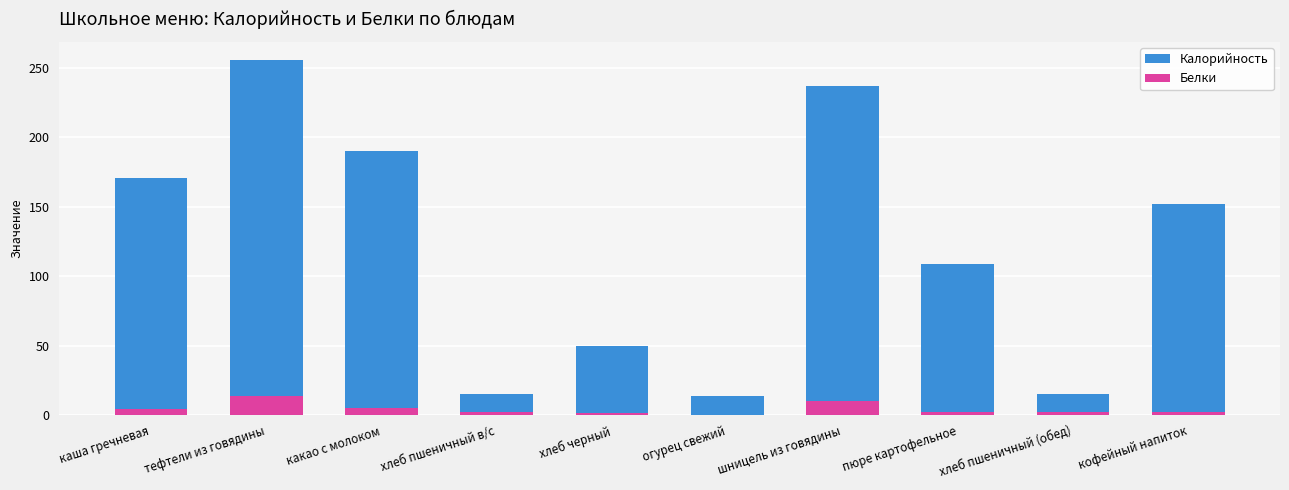

Rank the series at огурец свежий from highest to lowest value.

Калорийность, Белки